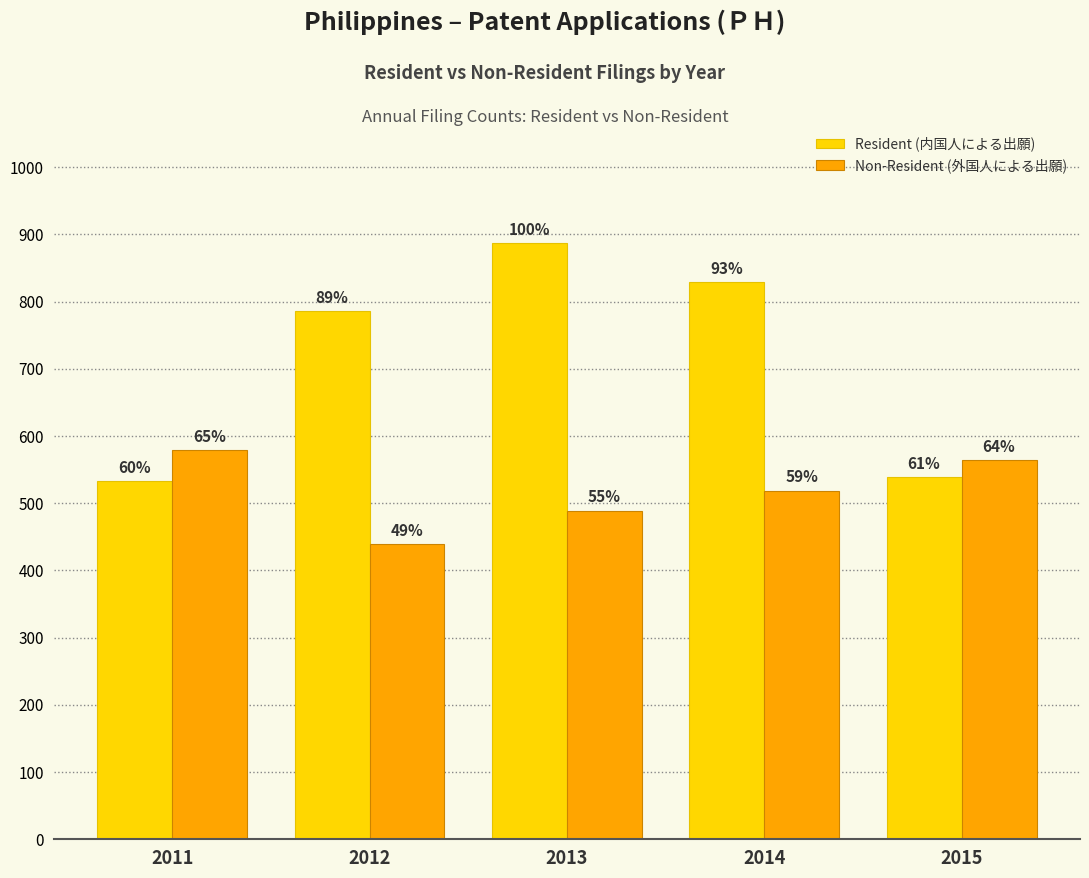

What is the average value of the Resident (内国人による出願) series?

715